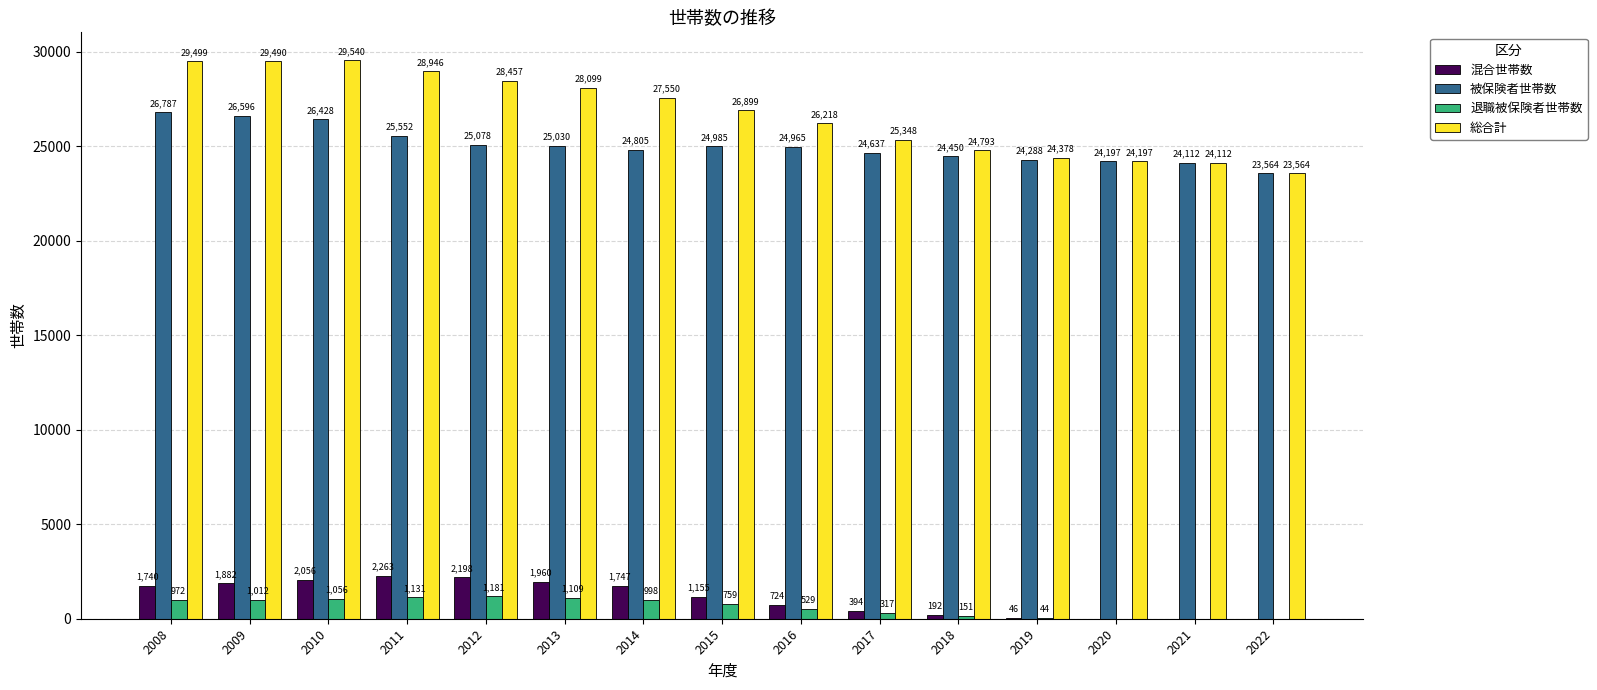

Reading right to left, extract all data points from this chart.

混合世帯数: 2022=0	2021=0	2020=0	2019=46	2018=192	2017=394	2016=724	2015=1155	2014=1747	2013=1960	2012=2198	2011=2263	2010=2056	2009=1882	2008=1740
被保険者世帯数: 2022=23564	2021=24112	2020=24197	2019=24288	2018=24450	2017=24637	2016=24965	2015=24985	2014=24805	2013=25030	2012=25078	2011=25552	2010=26428	2009=26596	2008=26787
退職被保険者世帯数: 2022=0	2021=0	2020=0	2019=44	2018=151	2017=317	2016=529	2015=759	2014=998	2013=1109	2012=1181	2011=1131	2010=1056	2009=1012	2008=972
総合計: 2022=23564	2021=24112	2020=24197	2019=24378	2018=24793	2017=25348	2016=26218	2015=26899	2014=27550	2013=28099	2012=28457	2011=28946	2010=29540	2009=29490	2008=29499